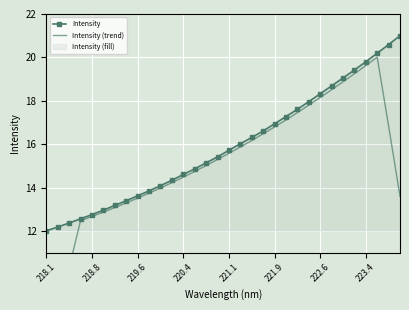

What is the minimum value for Intensity (trend)?

6.1